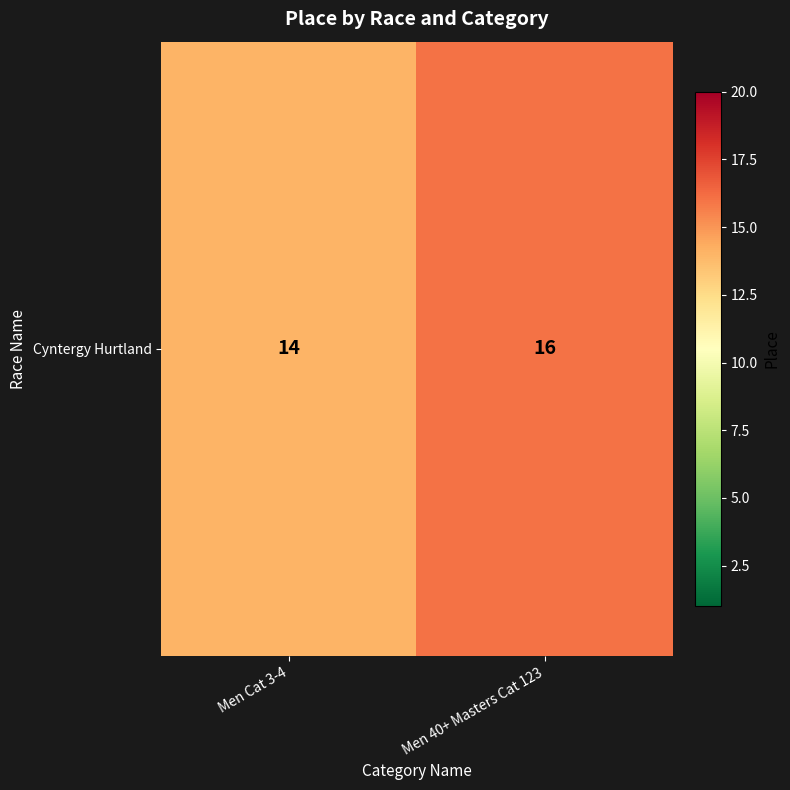

What is the average value?

15